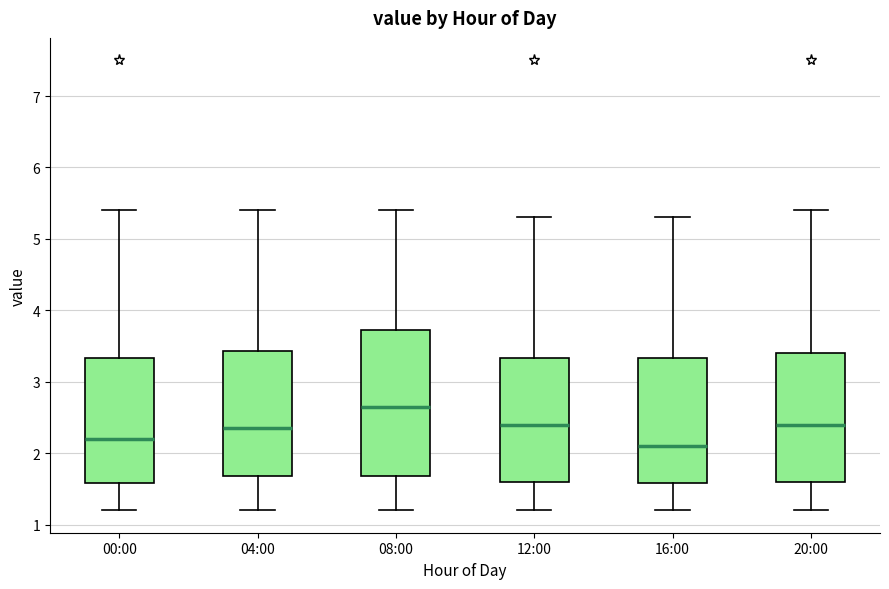

Where does the median line of the box for 00:00 sit on the y-axis? The values are not printed on the chart, so give them approximately, as read against the axis.

2.2